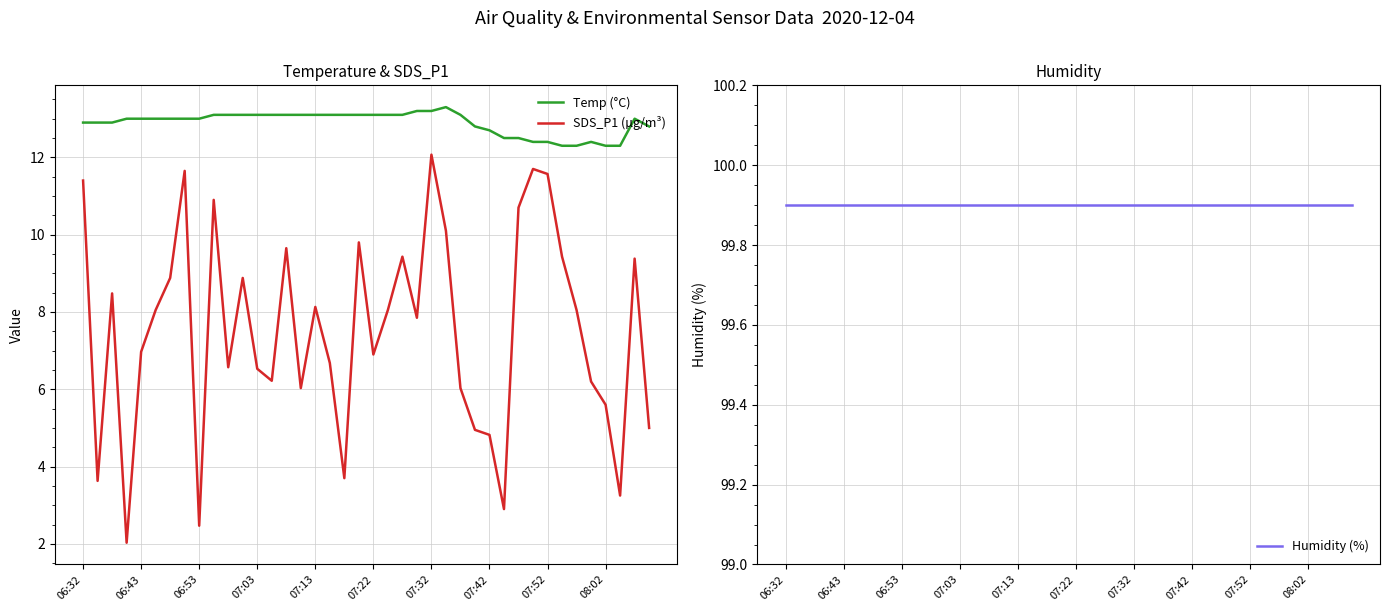

What is the highest value of the SDS_P1 (µg/m³) series?

12.1